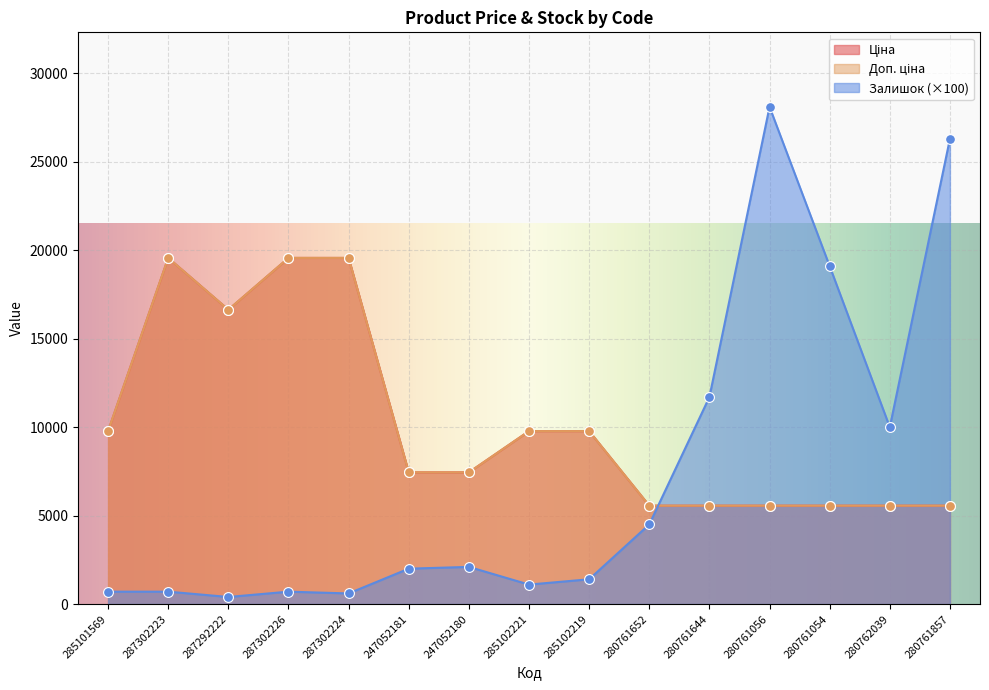

Is the value of Доп. ціна at 280762039 greater than the value of Ціна at 280761054?

No